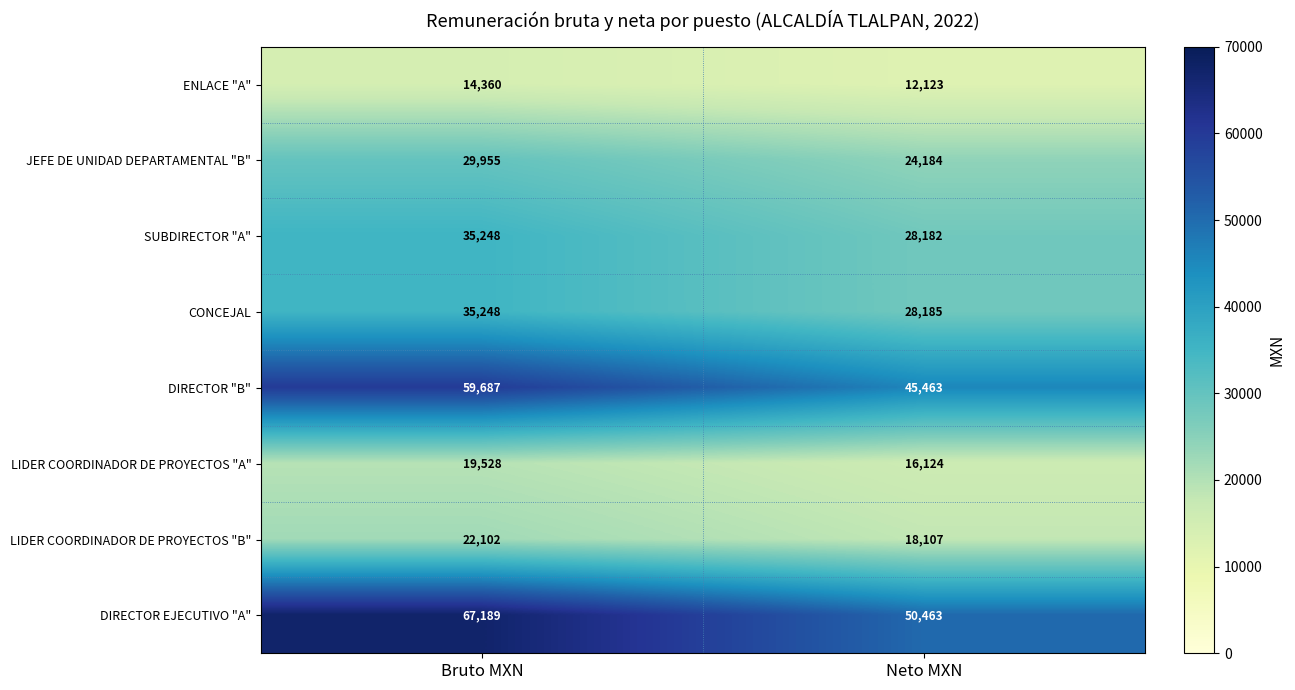

At Neto MXN, list the series in order from smallest to largest.

ENLACE "A", LIDER COORDINADOR DE PROYECTOS "A", LIDER COORDINADOR DE PROYECTOS "B", JEFE DE UNIDAD DEPARTAMENTAL "B", SUBDIRECTOR "A", CONCEJAL, DIRECTOR "B", DIRECTOR EJECUTIVO "A"